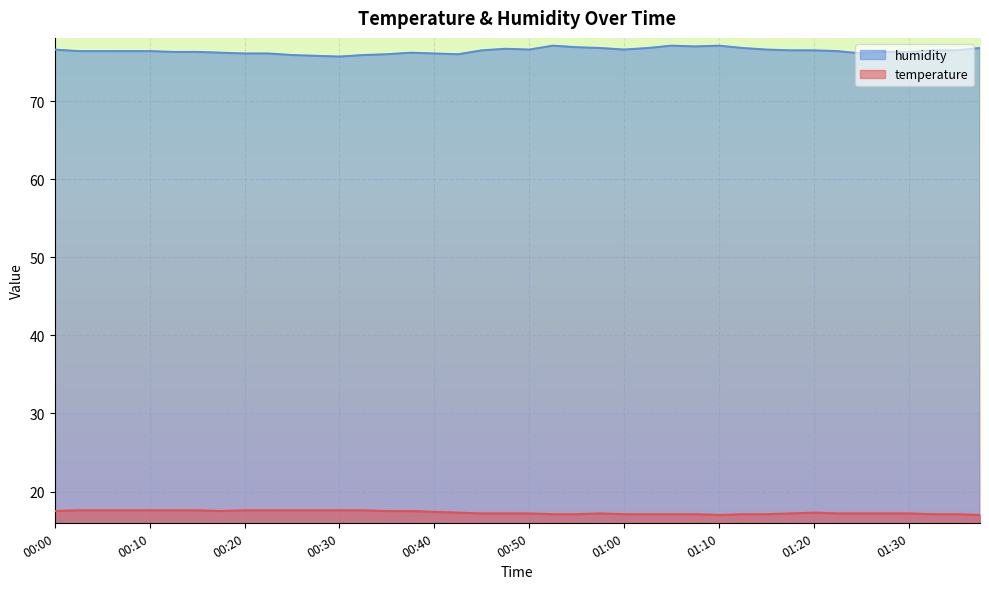

What is the difference between the maximum and minimum values in the humidity series?

1.4